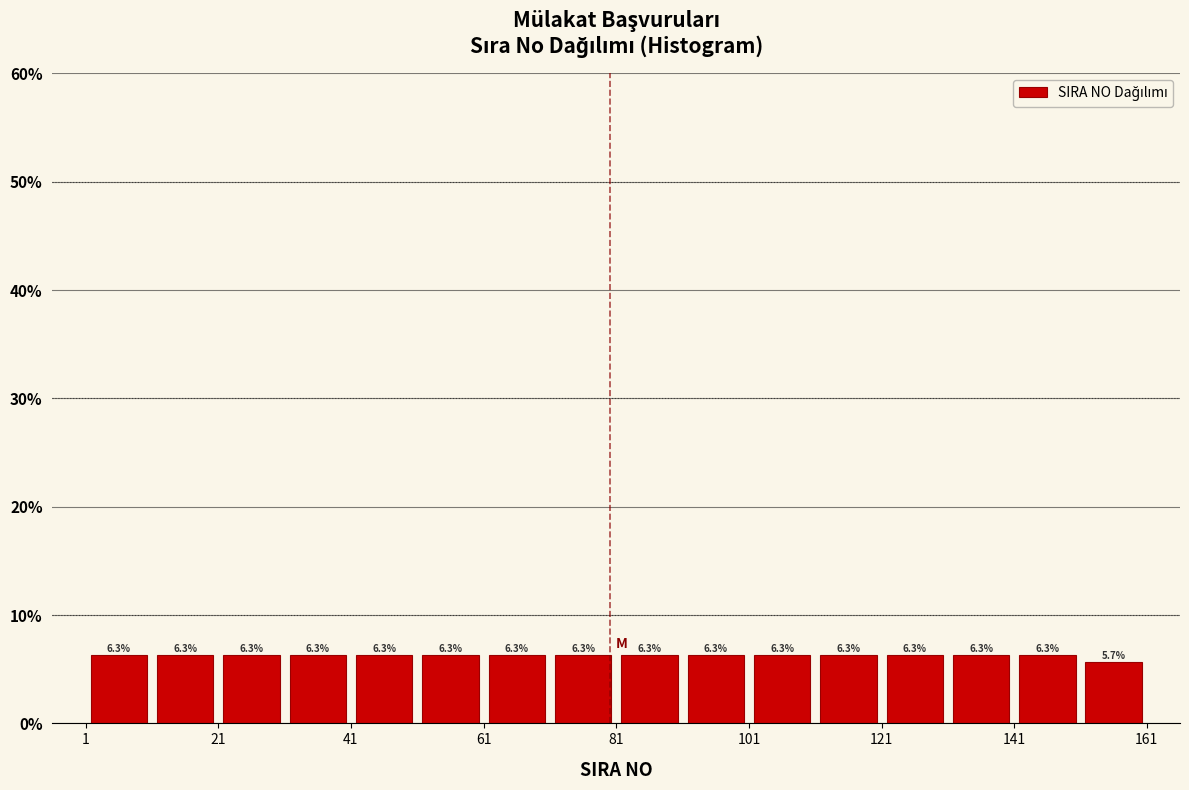

Reading left to right, list every bar in this chart as the range it spans on the x-axis followed by its height. The bar edges are not printed on the chart, so give them approximately, as read against the axis.

1 to 11: 6.3
11 to 21: 6.3
21 to 31: 6.3
31 to 41: 6.3
41 to 51: 6.3
51 to 61: 6.3
61 to 71: 6.3
71 to 81: 6.3
81 to 91: 6.3
91 to 101: 6.3
101 to 111: 6.3
111 to 121: 6.3
121 to 131: 6.3
131 to 141: 6.3
141 to 151: 6.3
151 to 161: 5.7